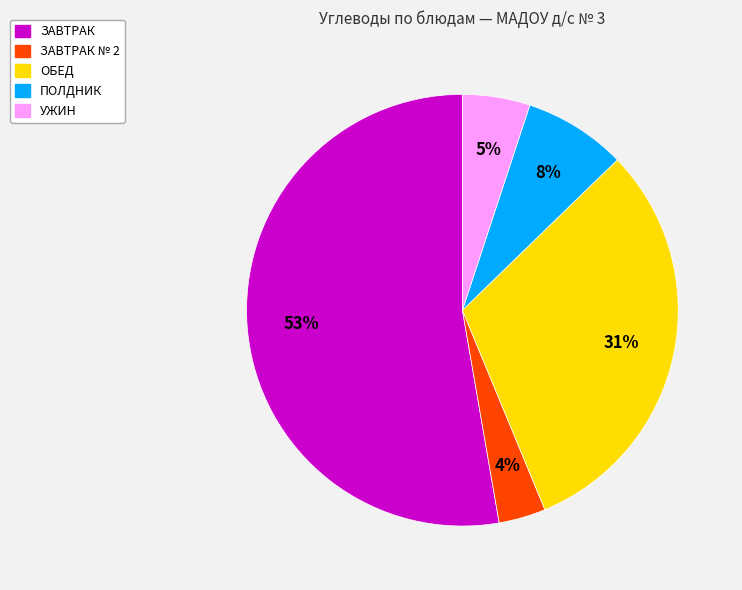

Count the number of slices in the pie.

5